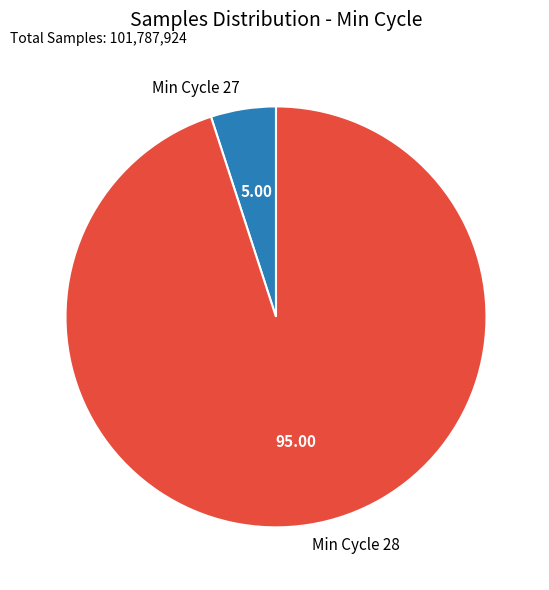

Rank the categories by value from lowest to highest.

Min Cycle 27, Min Cycle 28